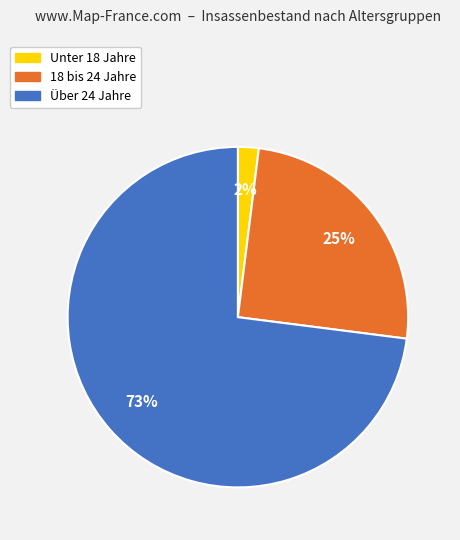

Is it true that 18 bis 24 Jahre is 38% of the pie?

False